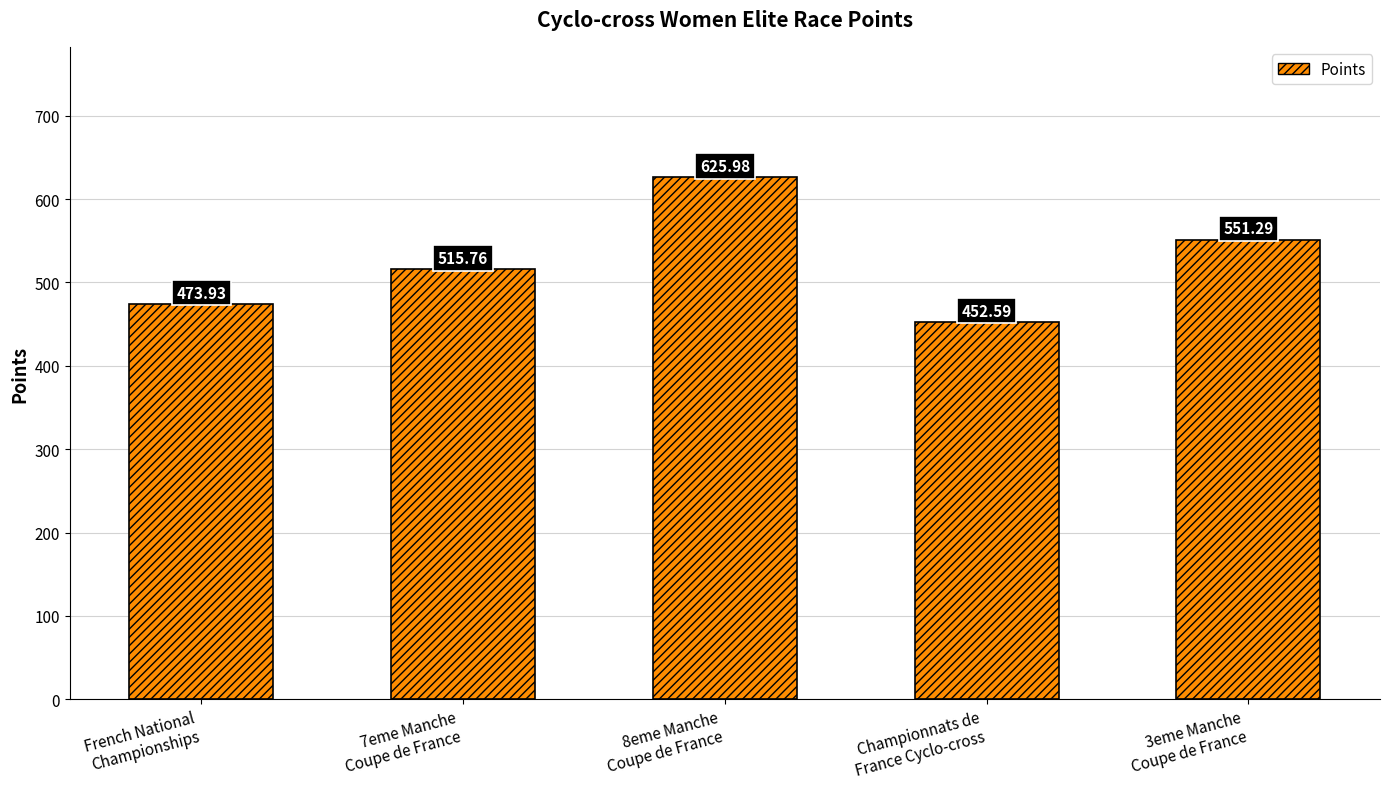

Reading left to right, what are all the values shown in this chart?

French National
Championships=473.9	7eme Manche
Coupe de France=515.8	8eme Manche
Coupe de France=626.0	Championnats de
France Cyclo-cross=452.6	3eme Manche
Coupe de France=551.3